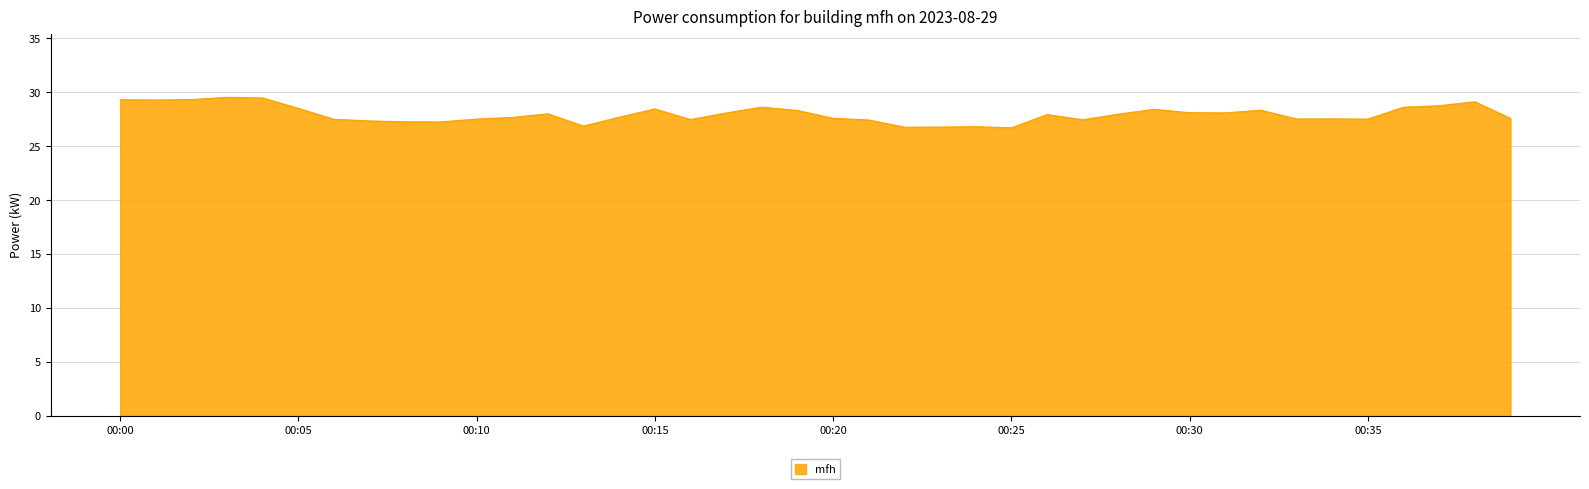

What is the greatest value displayed?

29.5